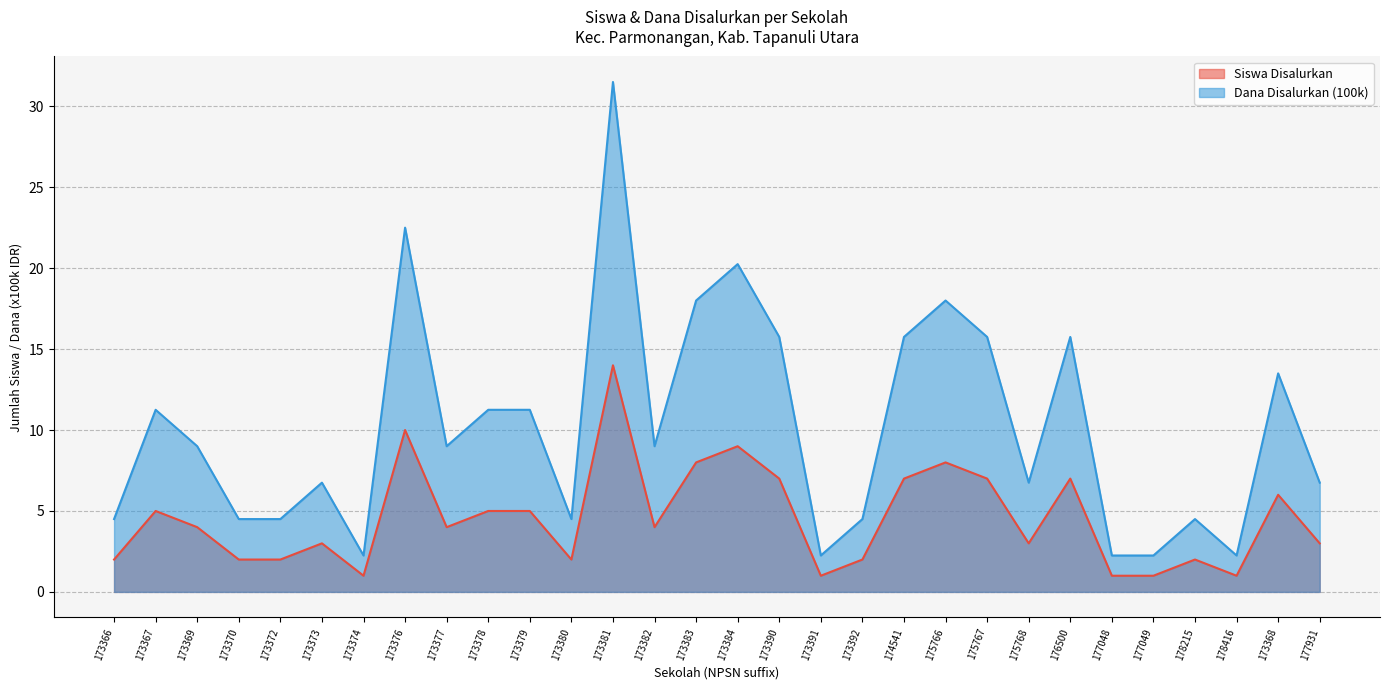

At which category does the chart reach its peak across all series?

173381